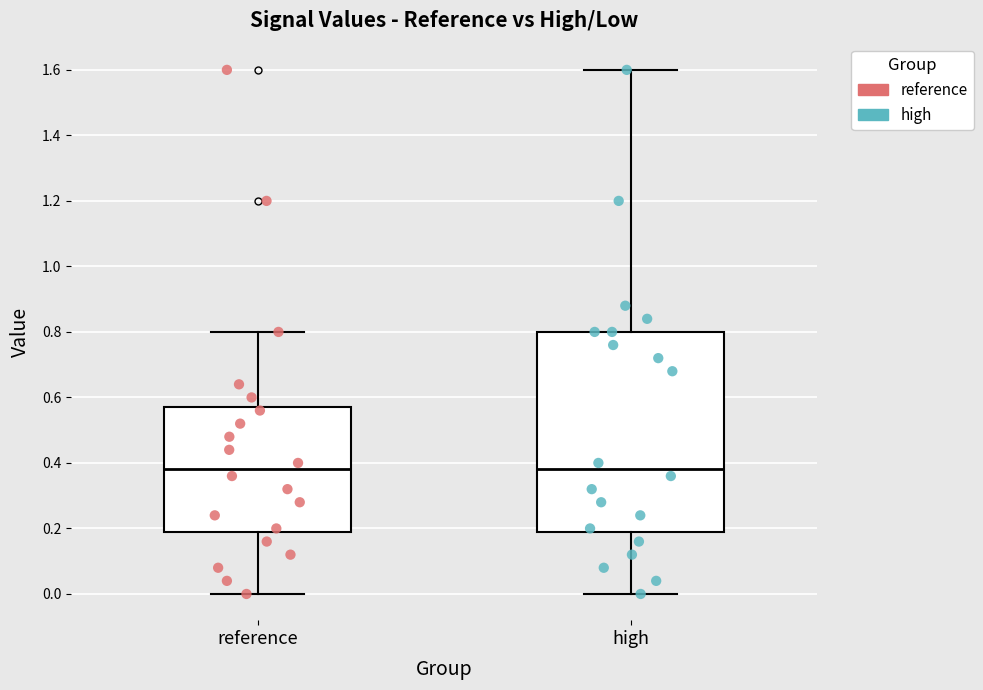

Reading left to right, transcribe this box plot: for each box, give where its median line is, the range the box spans, and where its two whiskers end, as read against the y-axis. The values are not printed on the chart, so give them approximately, as read against the axis.

reference: median 0.38, box 0.20 to 0.58, whiskers 0.00 to 0.80
high: median 0.38, box 0.20 to 0.80, whiskers 0.00 to 1.60